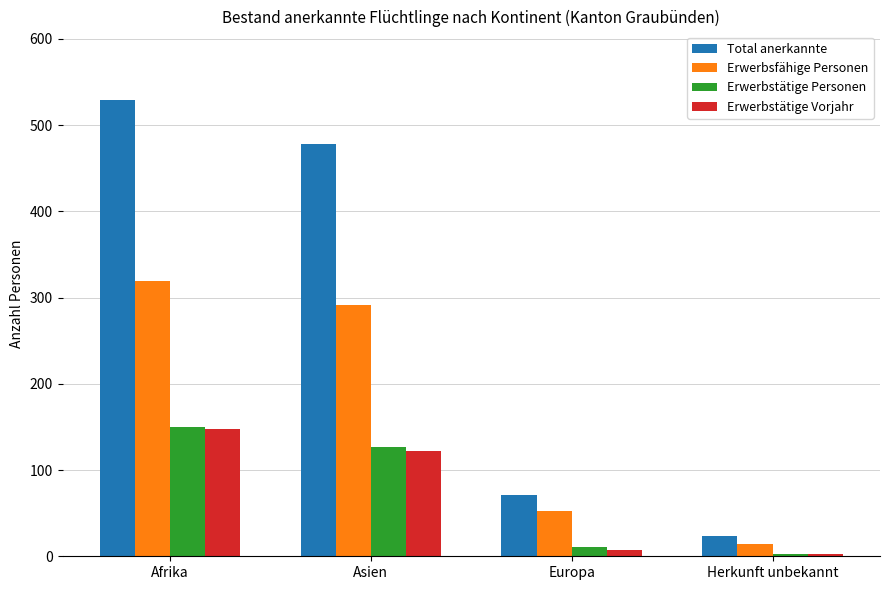

True or false: Erwerbstätige Vorjahr has a value of 211 at Asien.

False